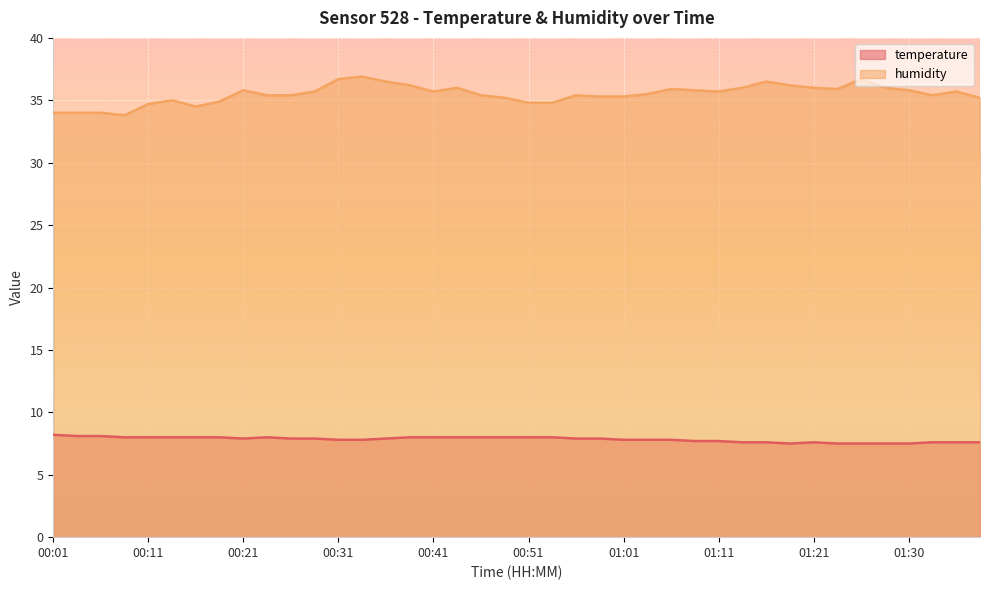

Which category has the lowest value across all series?

01:18